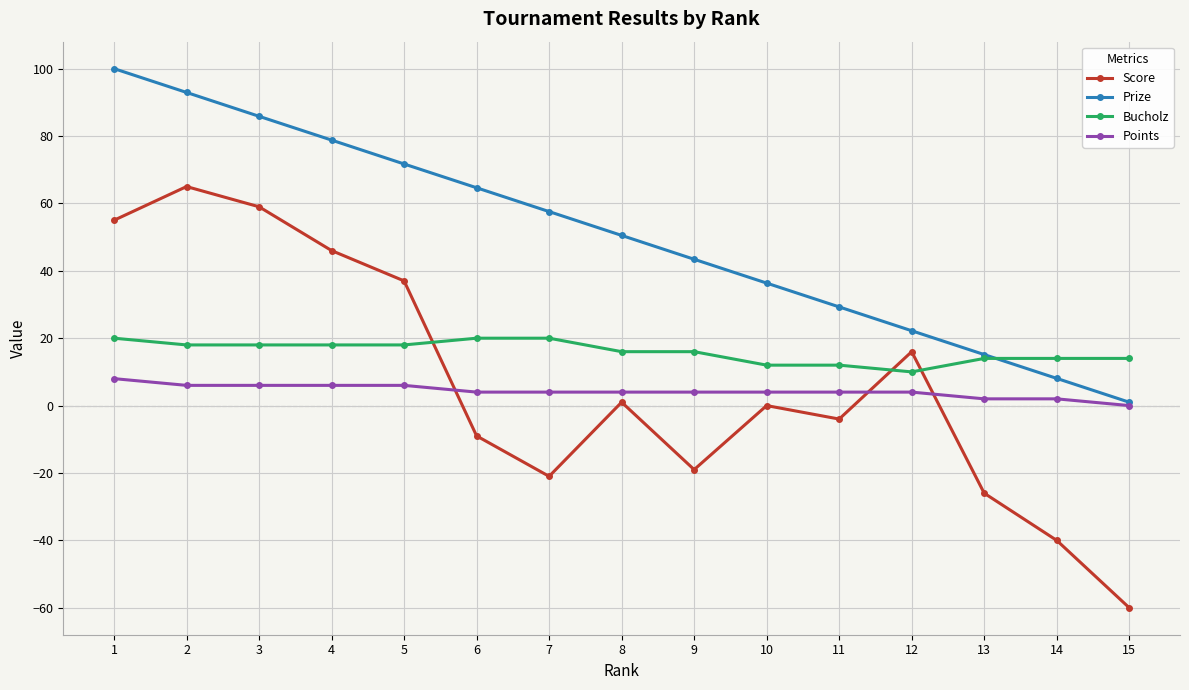

Which series has the largest range (max minus min)?

Score